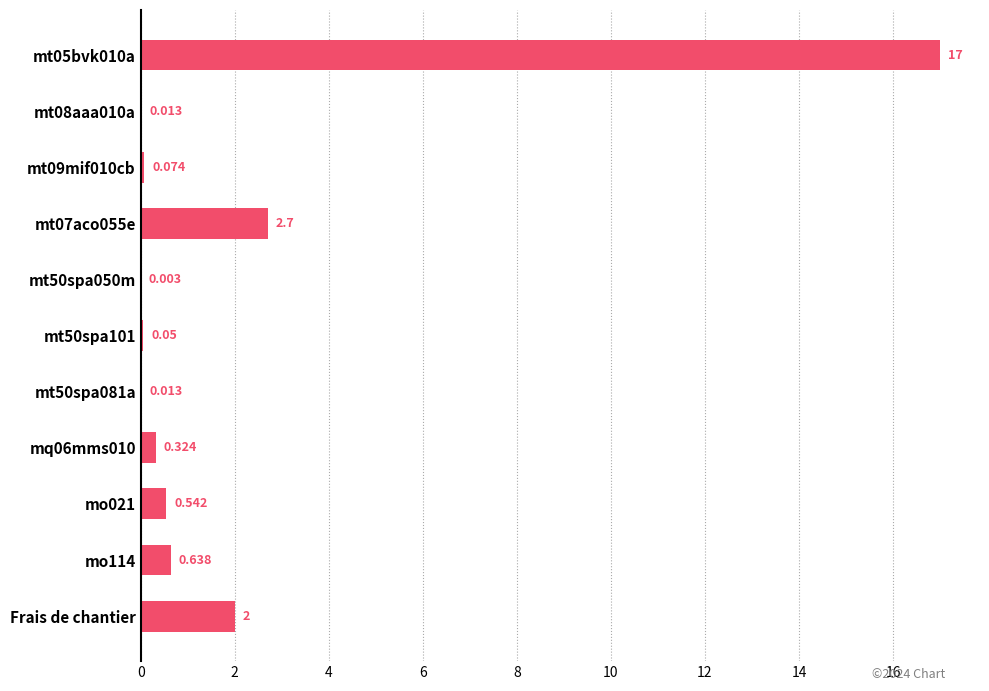

Count the number of categories in the chart.

11